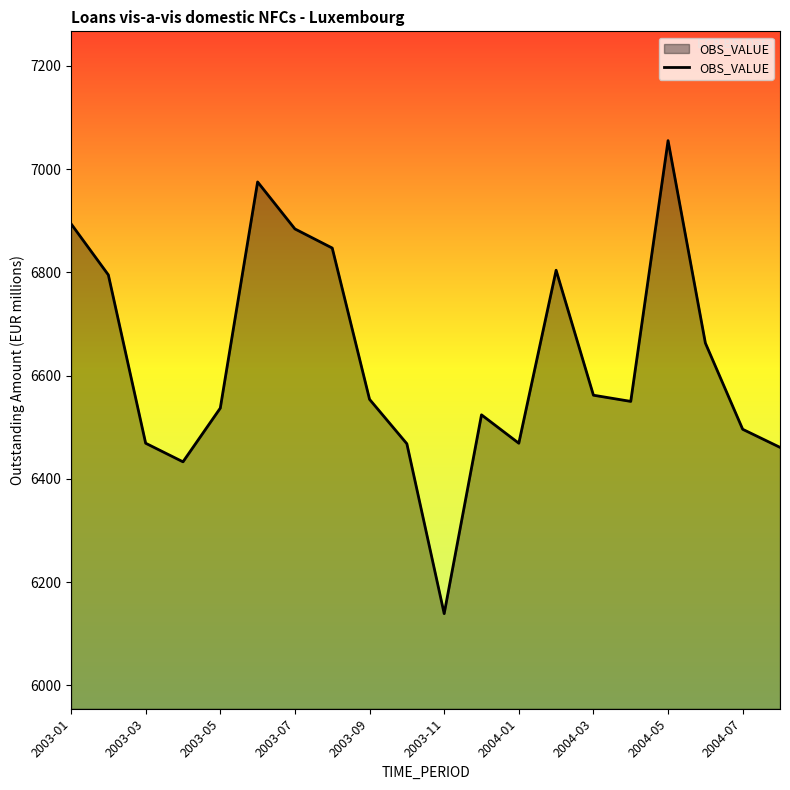

What is the difference between the maximum and minimum values?

916